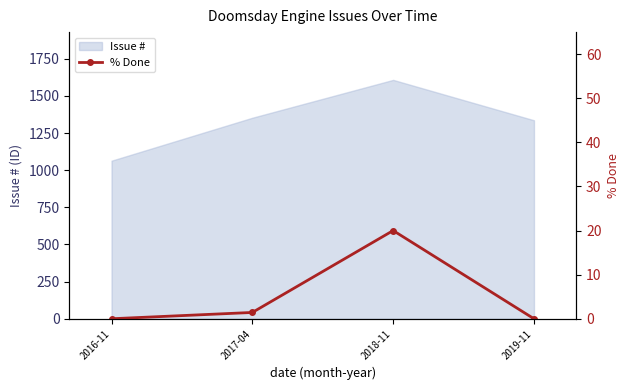

List the labels in order of value, smallest first.

2016-11, 2019-11, 2017-04, 2018-11